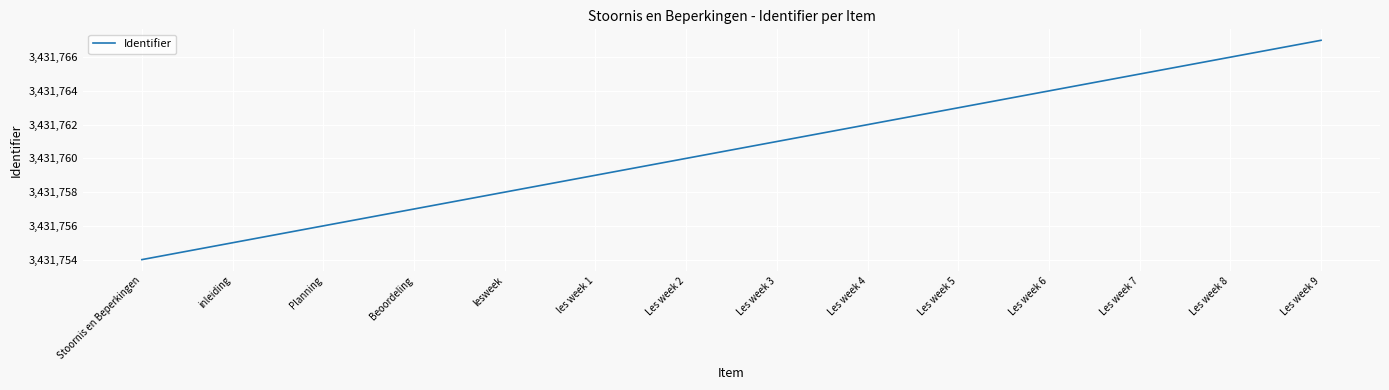

What is the maximum value shown in the chart?

3431767